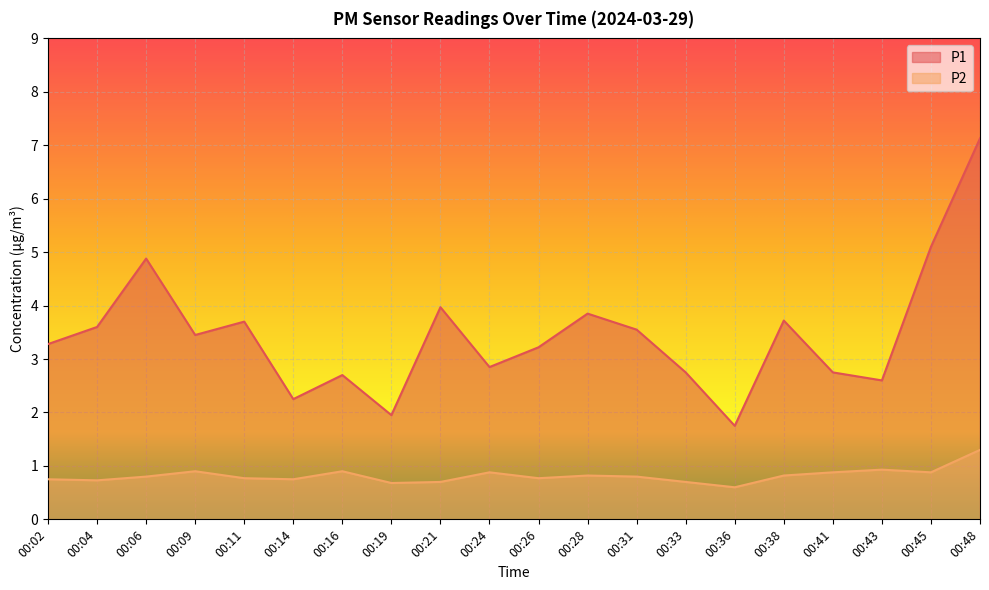

Which series has the widest spread of values?

P1